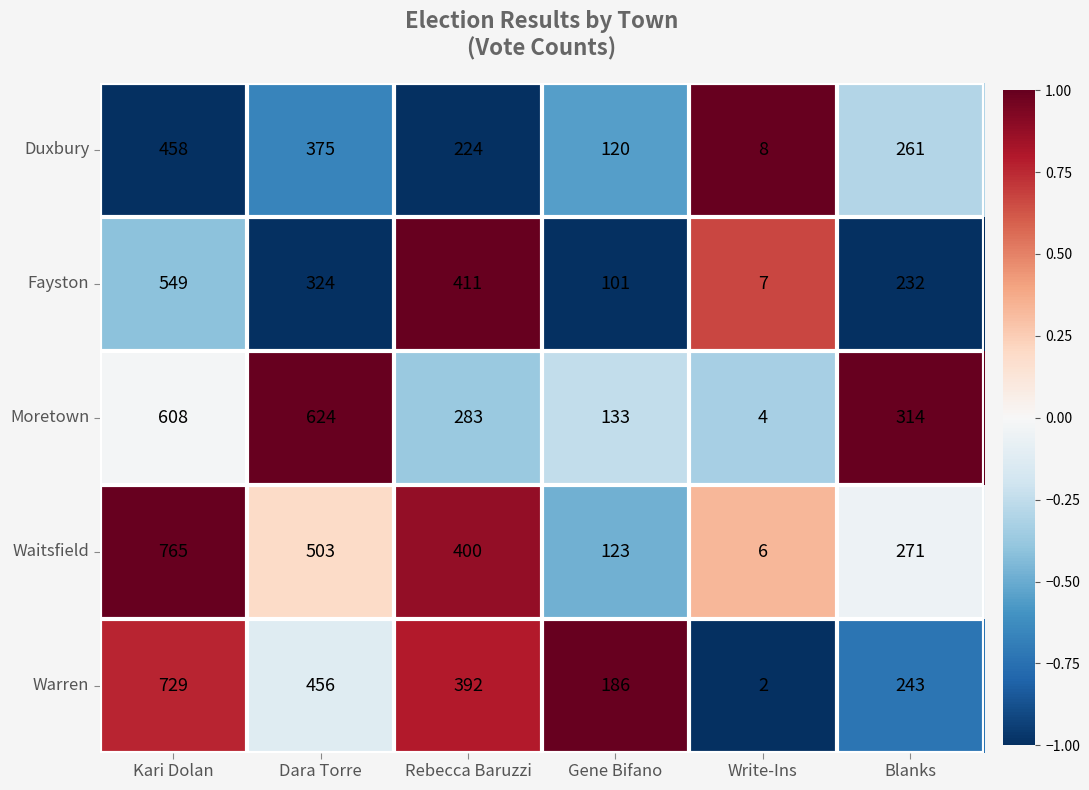

How many data points does each series have?

6